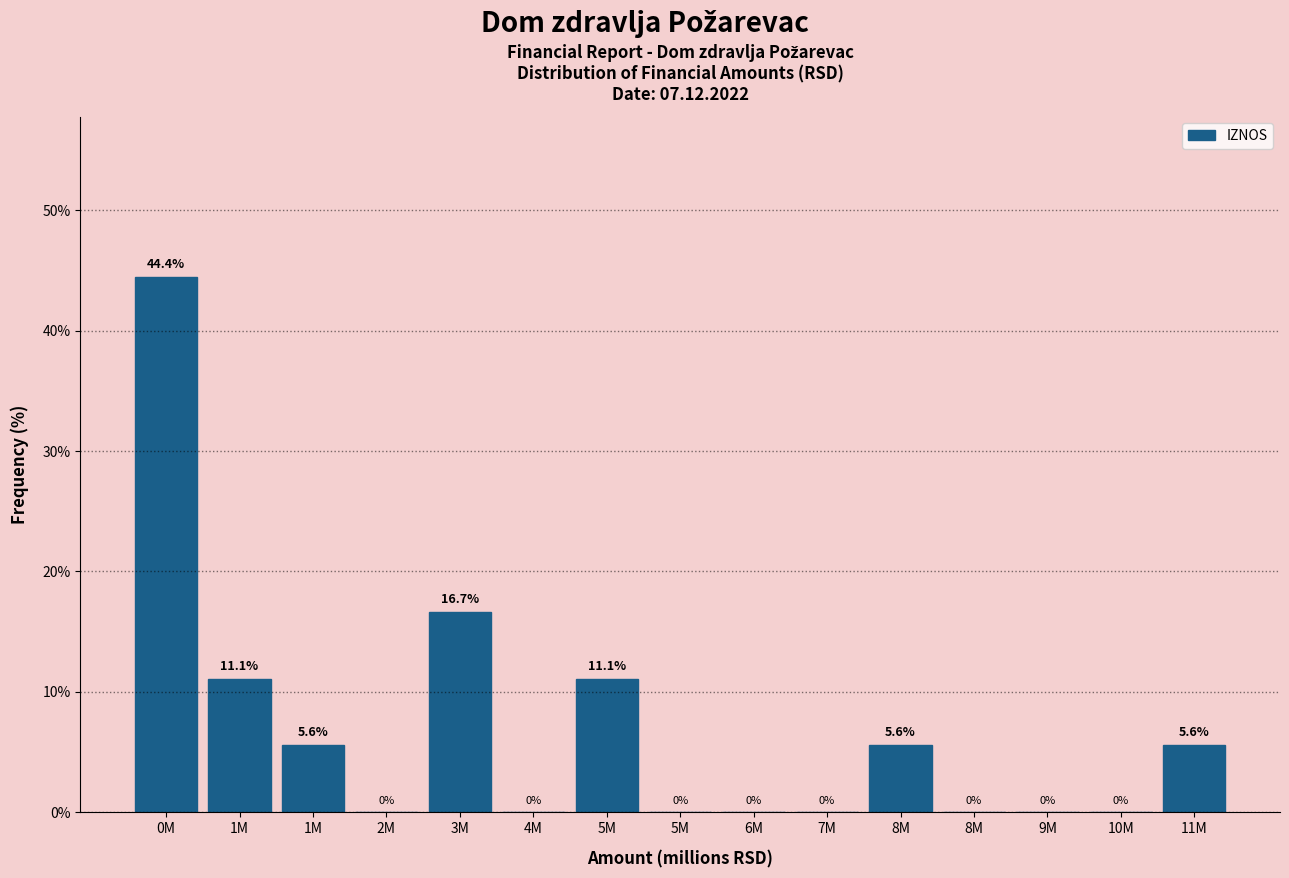

How many data points are above 0?

7